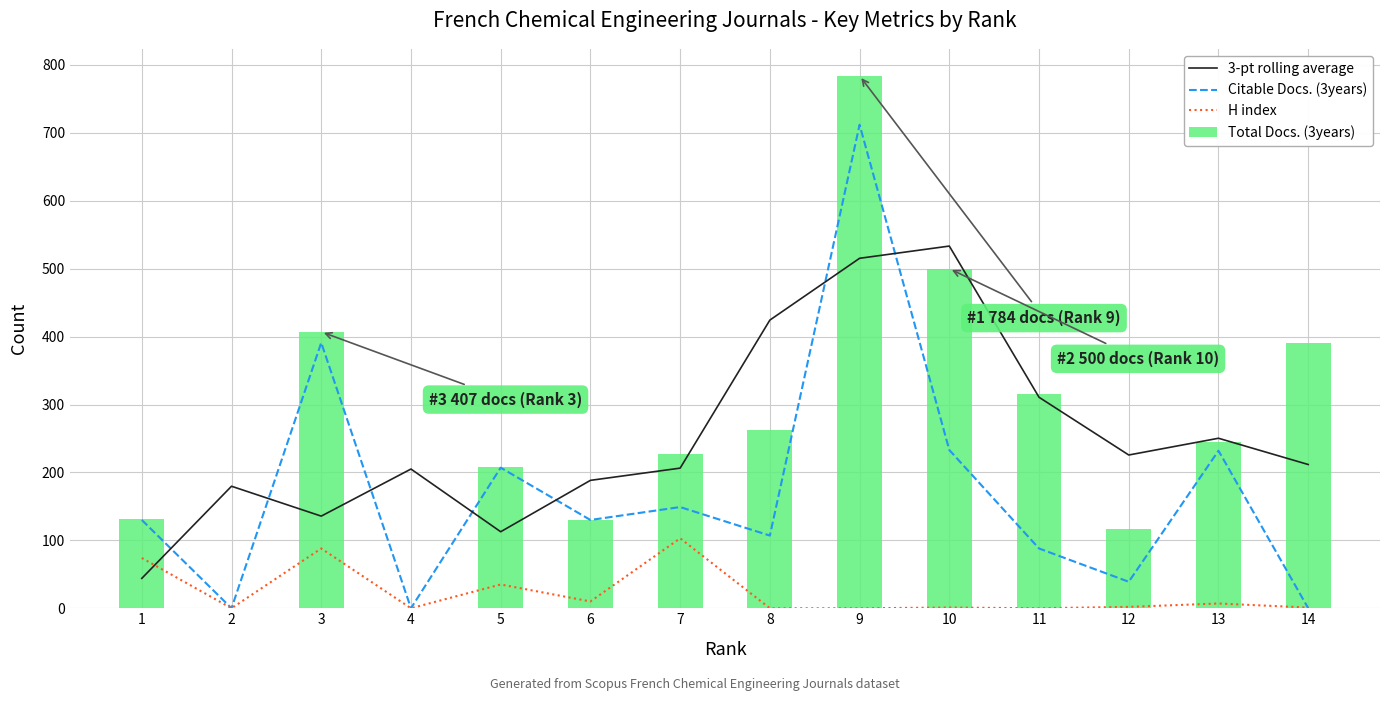

The Citable Docs. (3years) series shows 82.6 at 7. True or false?

False